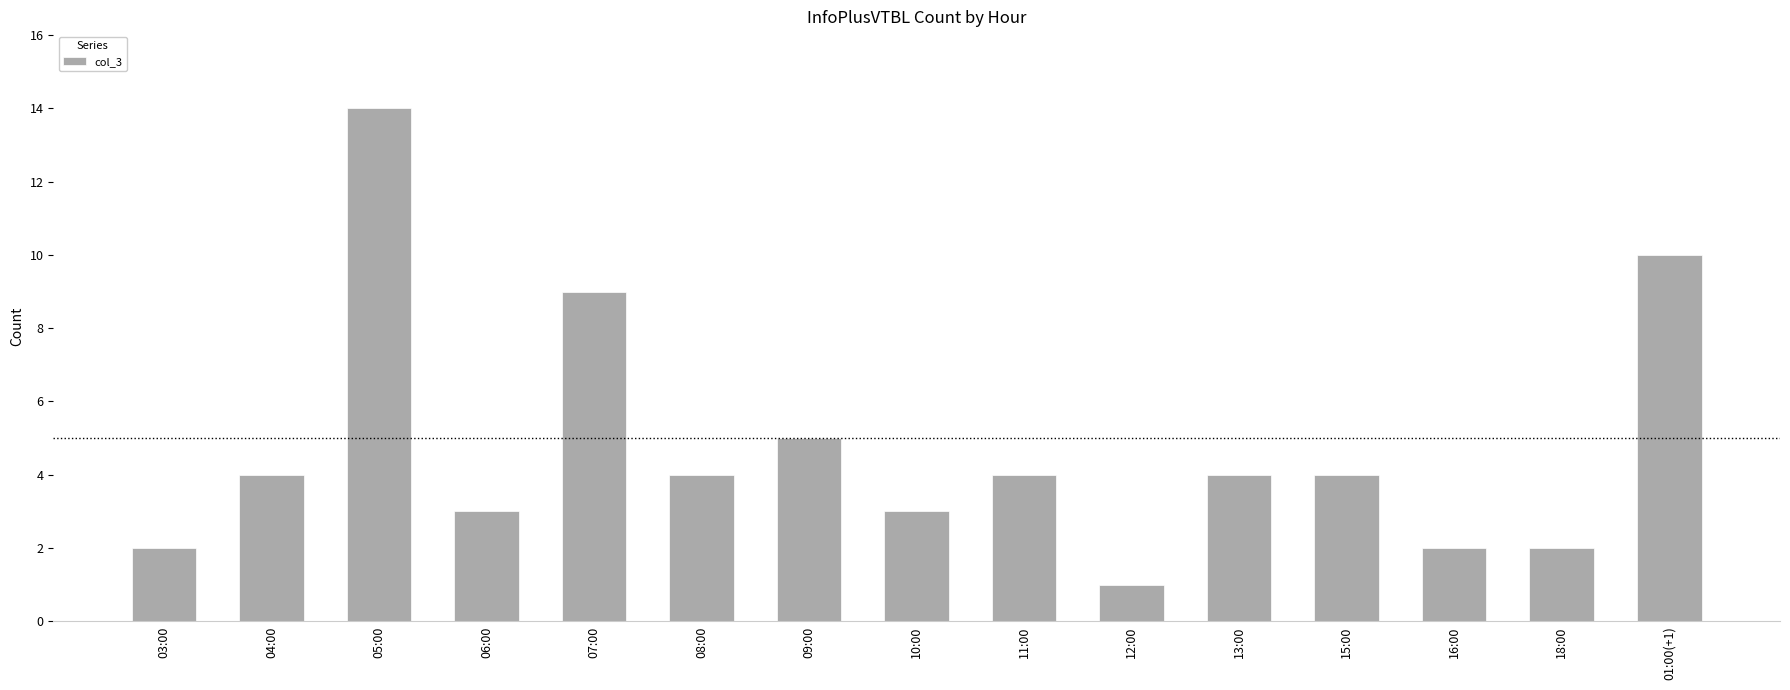

What is the label of the 15th bar from the right?

03:00